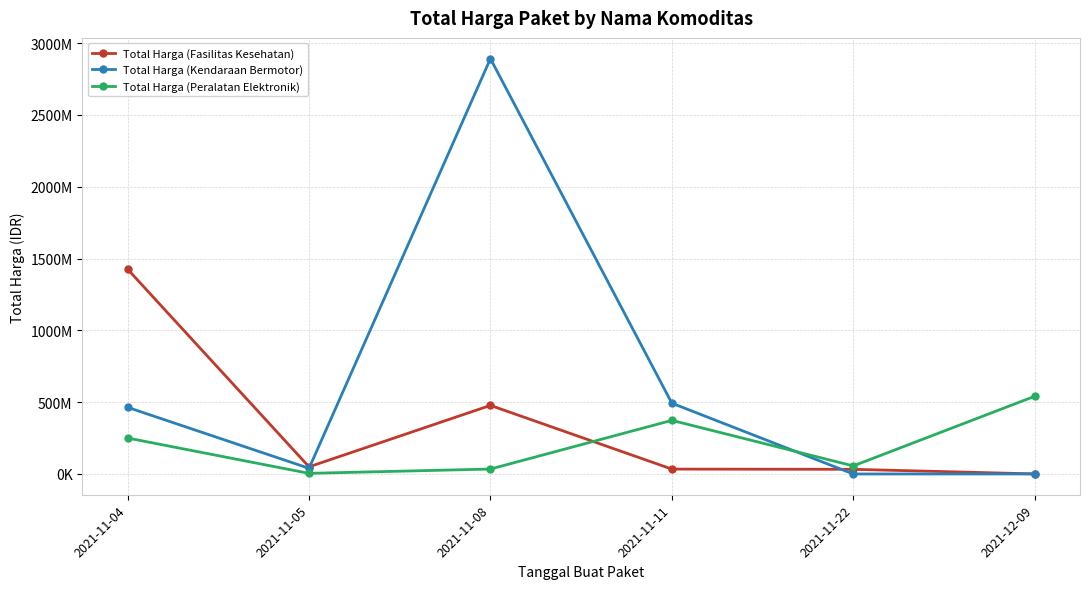

List the labels in order of Total Harga (Peralatan Elektronik) value, largest first.

2021-12-09, 2021-11-11, 2021-11-04, 2021-11-22, 2021-11-08, 2021-11-05